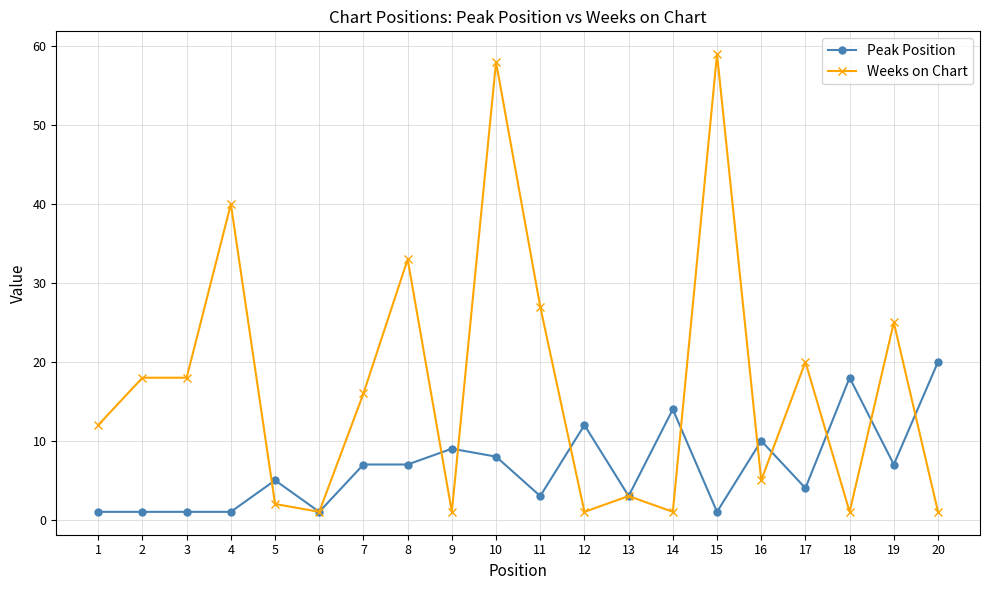

What are all the series names shown in the legend?

Peak Position, Weeks on Chart